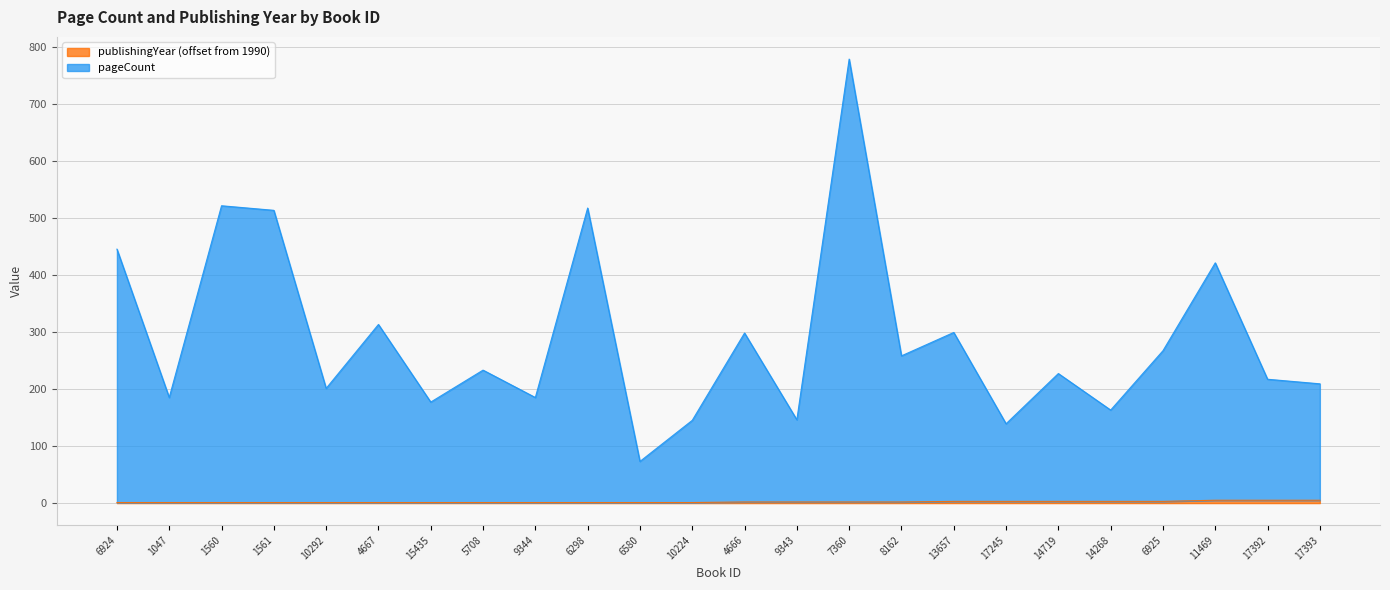

True or false: publishingYear and pageCount intersect in this chart.

False